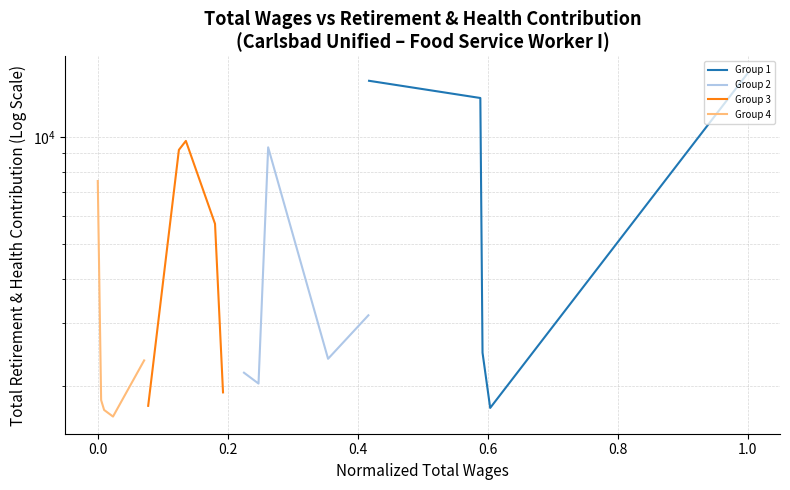

Is this an area chart (filled region under the line)?

No